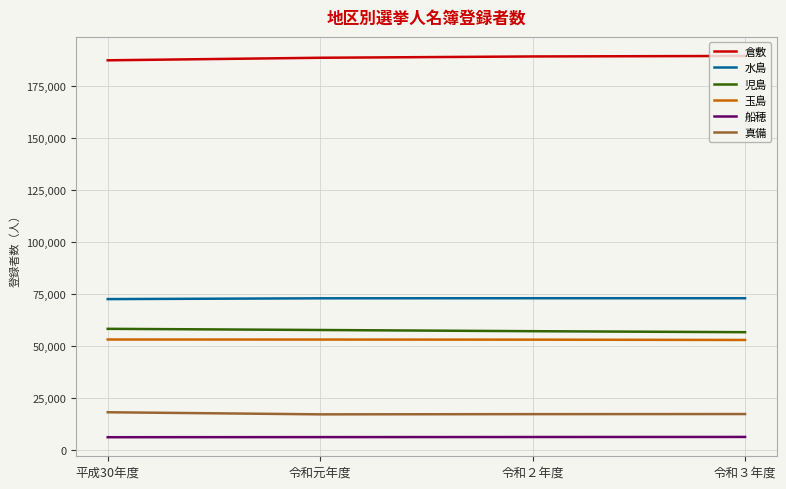

What is the lowest value of the 児島 series?

56717